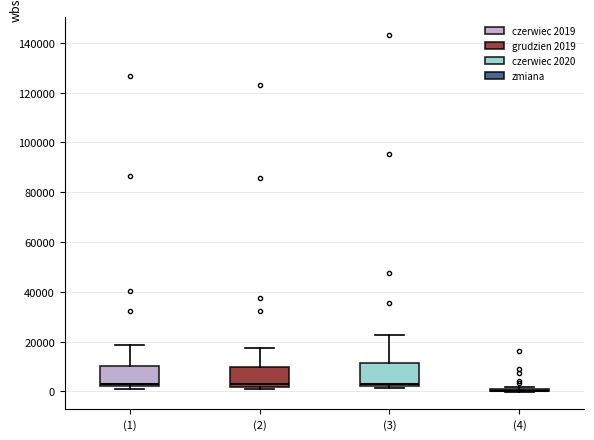

Reading left to right, read every box against the y-axis: the position of its median line, the range the box covers, and the ends of its whiskers. The values are not printed on the chart, so give them approximately, as read against the axis.

(1): median 2000 (just above the box's lower edge), box 2000 to 10000, whiskers 0 to 18000
(2): median 2000 (just above the box's lower edge), box 2000 to 10000, whiskers 0 to 18000
(3): median 4000, box 2000 to 12000, whiskers 2000 (just below the box's lower edge) to 22000
(4): box collapsed to a line at 0, whiskers 0 to 2000